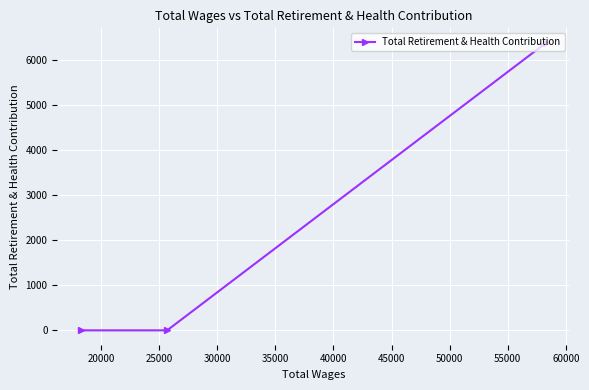

How many lines are shown in the chart?

1